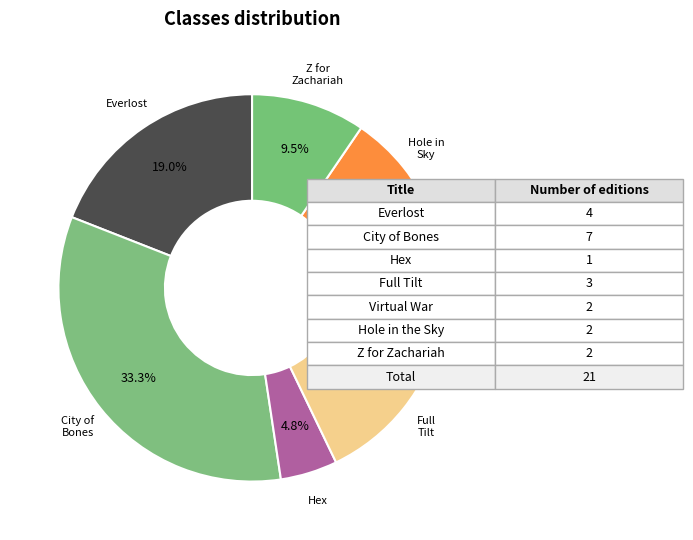

Is there any slice that represents more than half of the pie?

No